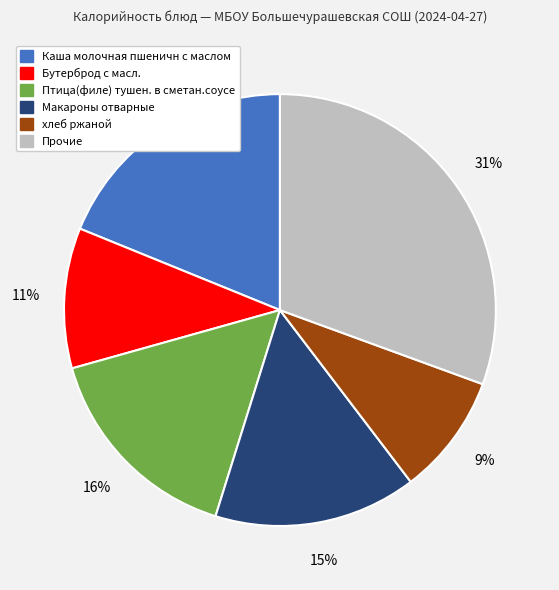

Which has a higher value, Бутерброд с масл. or хлеб ржаной?

Бутерброд с масл.